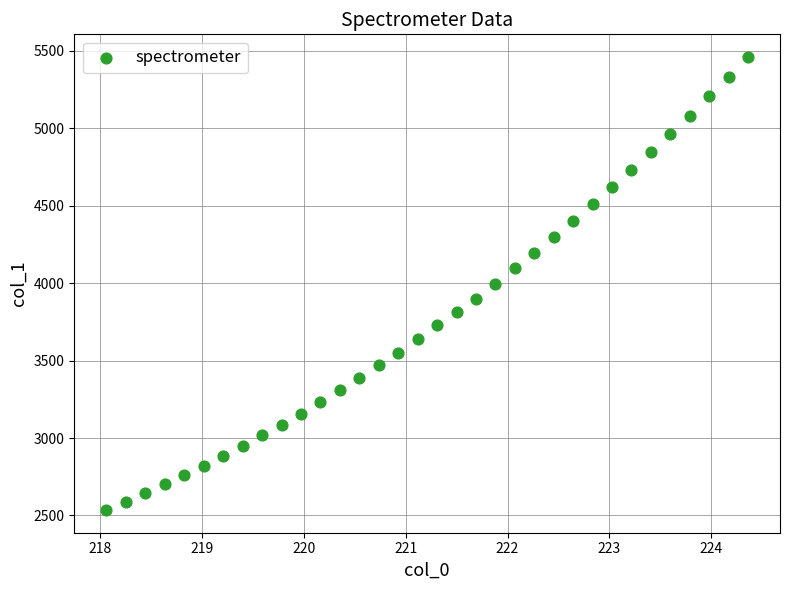

What is the range of X values (max minus min)?

6.3